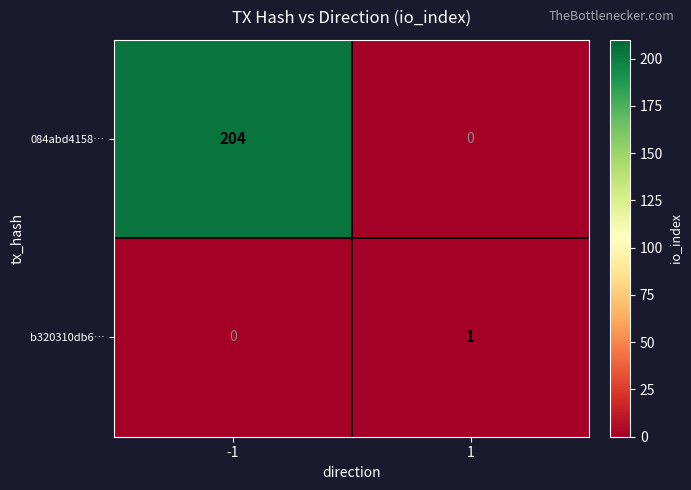

Reading left to right, list all the values displayed in this chart.

084abd4158…: 204	0
b320310db6…: 0	1